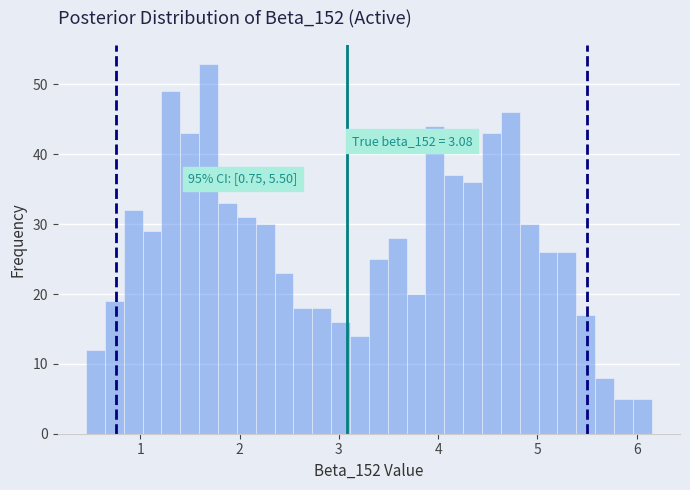

Read against the x-axis, roughly where is the centre of the tallest bar?

1.7